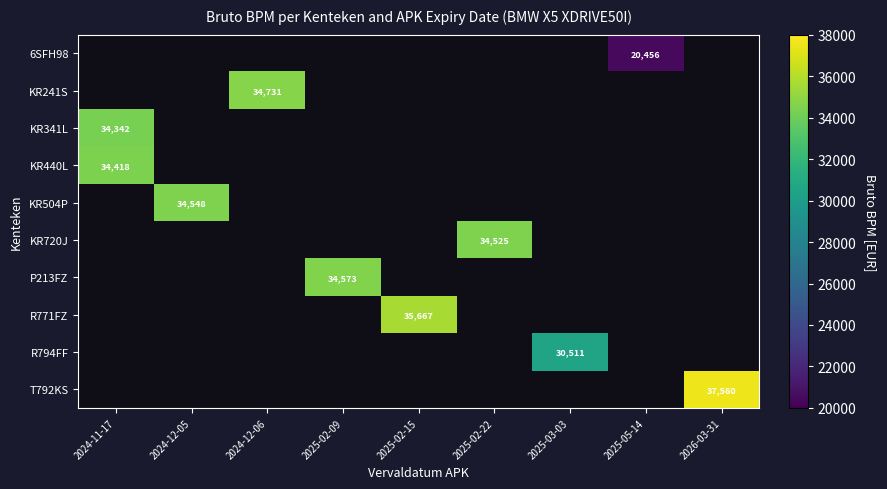

At which category is the sum across all series the highest?

2024-11-17